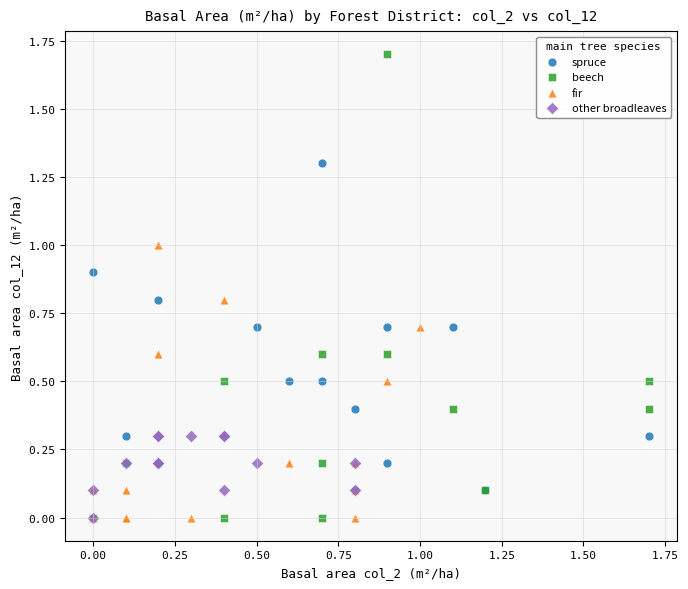

Which series has the widest spread of Y values?

beech